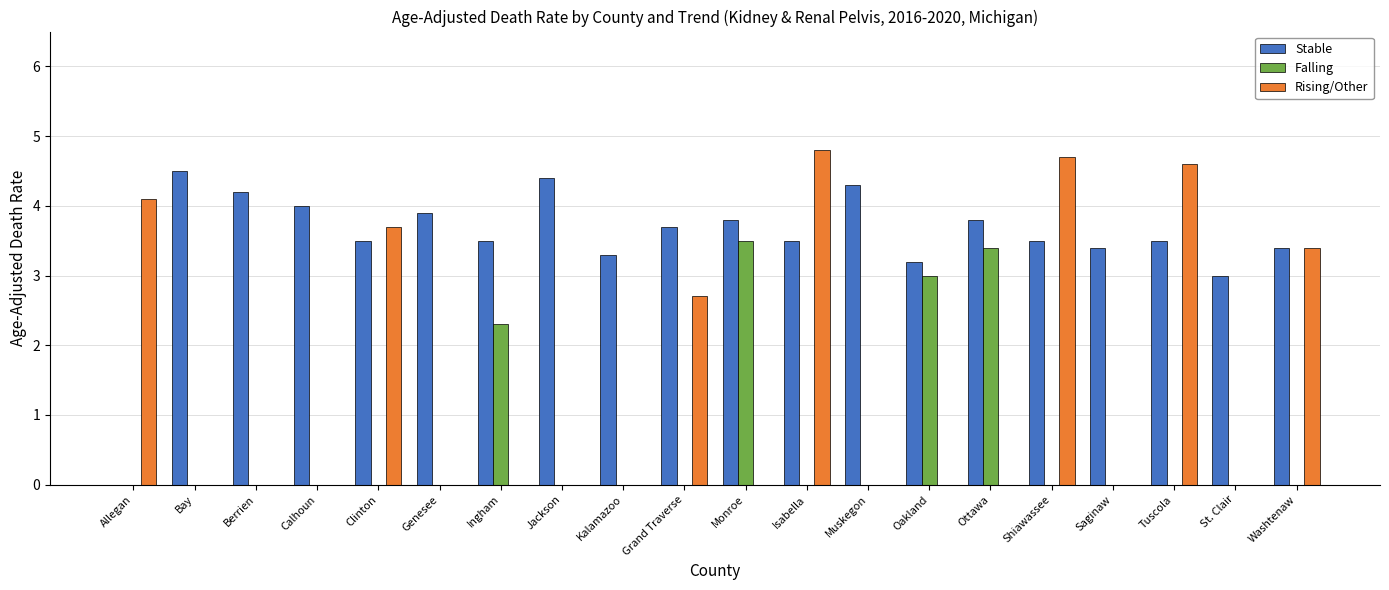

Reading right to left, what are all the values shown in this chart?

Stable: Washtenaw=3.4	St. Clair=3.0	Tuscola=3.5	Saginaw=3.4	Shiawassee=3.5	Ottawa=3.8	Oakland=3.2	Muskegon=4.3	Isabella=3.5	Monroe=3.8	Grand Traverse=3.7	Kalamazoo=3.3	Jackson=4.4	Ingham=3.5	Genesee=3.9	Clinton=3.5	Calhoun=4.0	Berrien=4.2	Bay=4.5	Allegan=0.0
Falling: Washtenaw=0.0	St. Clair=0.0	Tuscola=0.0	Saginaw=0.0	Shiawassee=0.0	Ottawa=3.4	Oakland=3.0	Muskegon=0.0	Isabella=0.0	Monroe=3.5	Grand Traverse=0.0	Kalamazoo=0.0	Jackson=0.0	Ingham=2.3	Genesee=0.0	Clinton=0.0	Calhoun=0.0	Berrien=0.0	Bay=0.0	Allegan=0.0
Rising/Other: Washtenaw=3.4	St. Clair=0.0	Tuscola=4.6	Saginaw=0.0	Shiawassee=4.7	Ottawa=0.0	Oakland=0.0	Muskegon=0.0	Isabella=4.8	Monroe=0.0	Grand Traverse=2.7	Kalamazoo=0.0	Jackson=0.0	Ingham=0.0	Genesee=0.0	Clinton=3.7	Calhoun=0.0	Berrien=0.0	Bay=0.0	Allegan=4.1